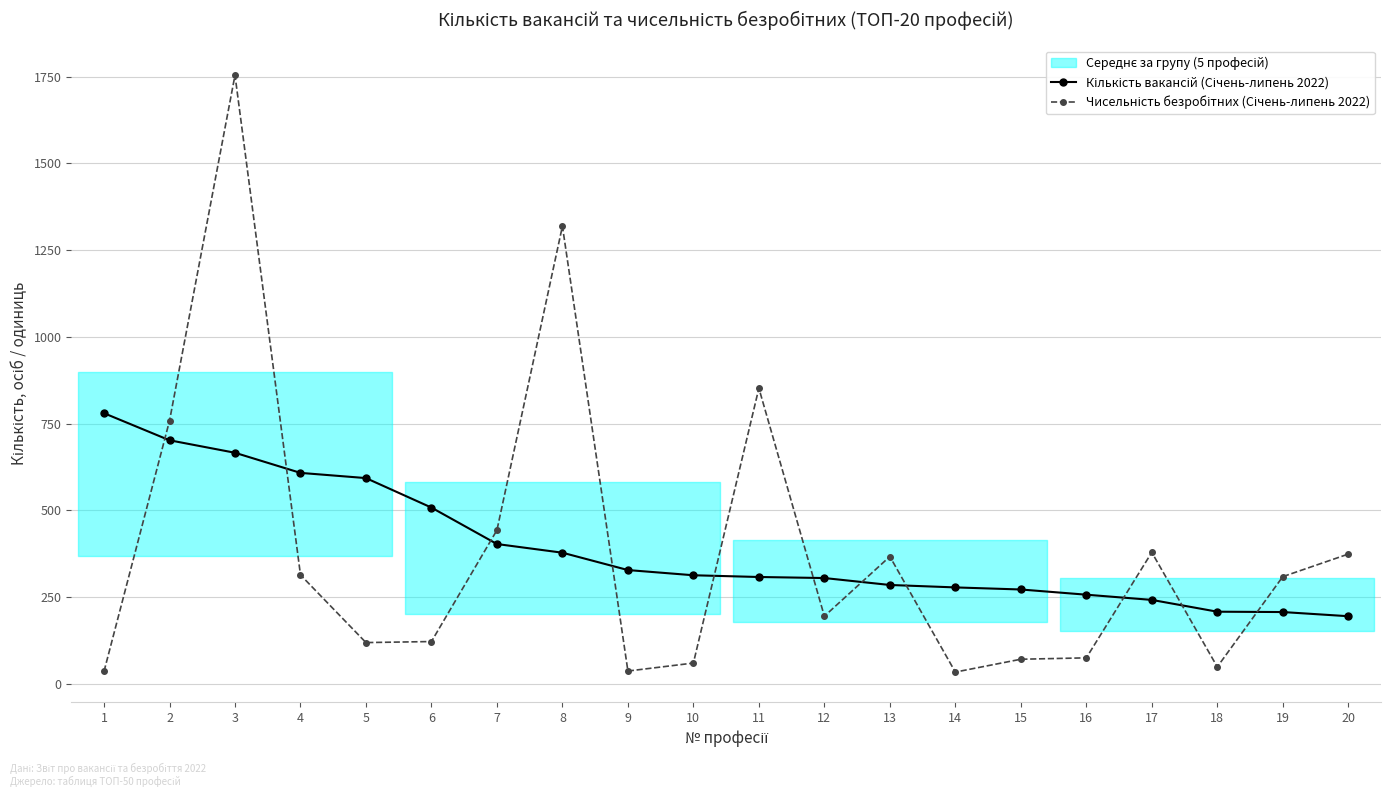

Reading left to right, transcribe all the data shown in this chart.

Кількість вакансій (Січень-липень 2022): 1=780	2=702	3=666	4=608	5=593	6=508	7=403	8=378	9=328	10=313	11=308	12=305	13=285	14=278	15=272	16=257	17=242	18=208	19=207	20=195
Чисельність безробітних (Січень-липень 2022): 1=36	2=758	3=1754	4=314	5=119	6=122	7=443	8=1319	9=37	10=60	11=852	12=195	13=367	14=34	15=71	16=75	17=379	18=49	19=309	20=374